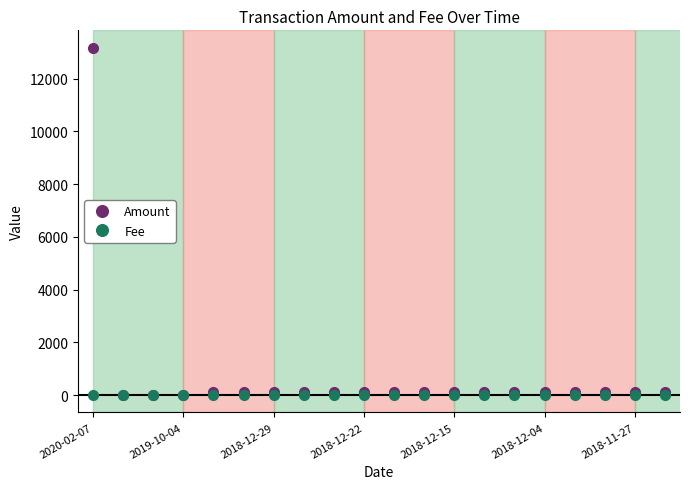

Which series has the widest spread of values?

Amount